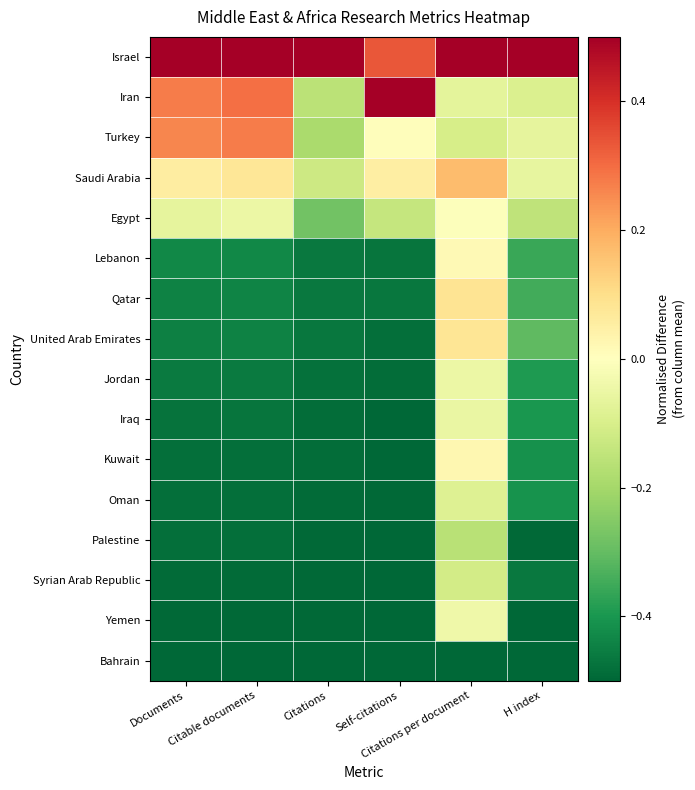

Which series has the largest total across all categories?

Israel